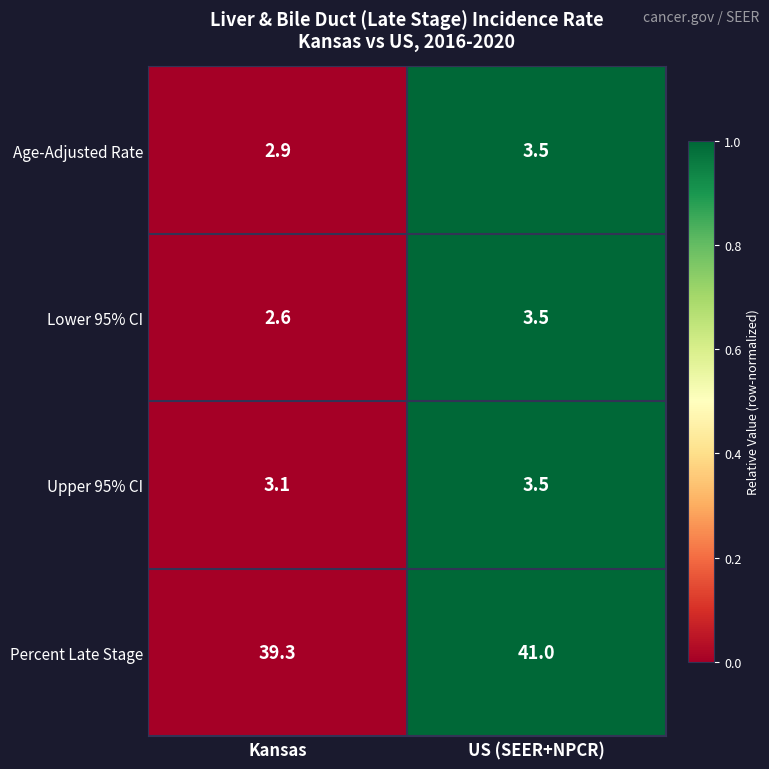

How many distinct data groups are displayed?

4